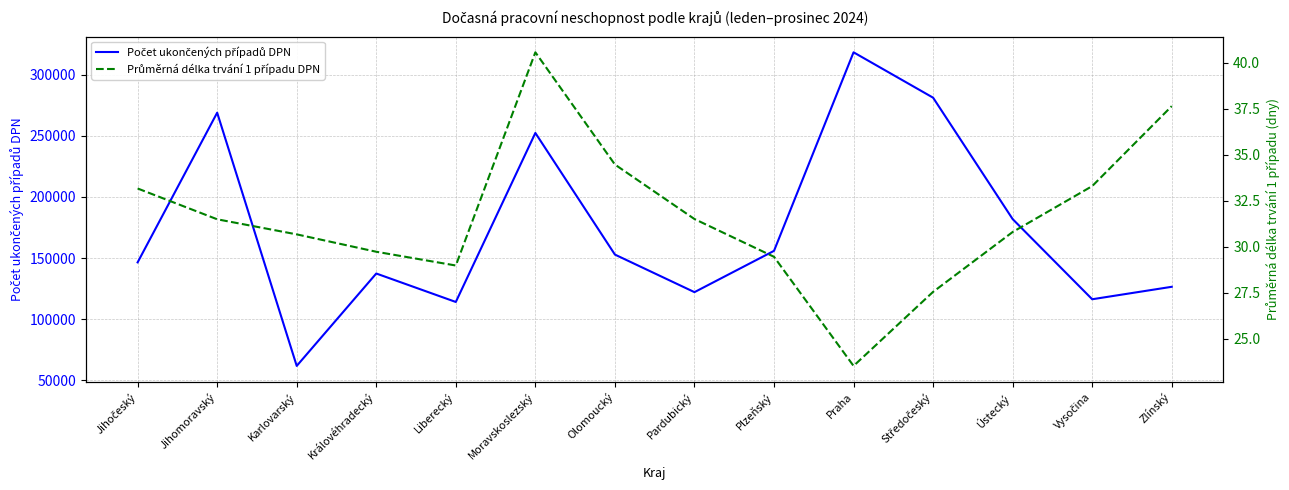

Reading left to right, what are all the values shown in this chart?

Počet ukončených případů DPN: 146444.0	268842.0	61778.0	137338.0	114063.0	252277.0	152819.0	122097.0	155869.0	318220.0	281110.0	181828.0	116289.0	126475.0
Průměrná délka trvání 1 případu DPN: 33.2	31.5	30.7	29.7	29.0	40.6	34.5	31.5	29.5	23.5	27.6	30.8	33.3	37.6